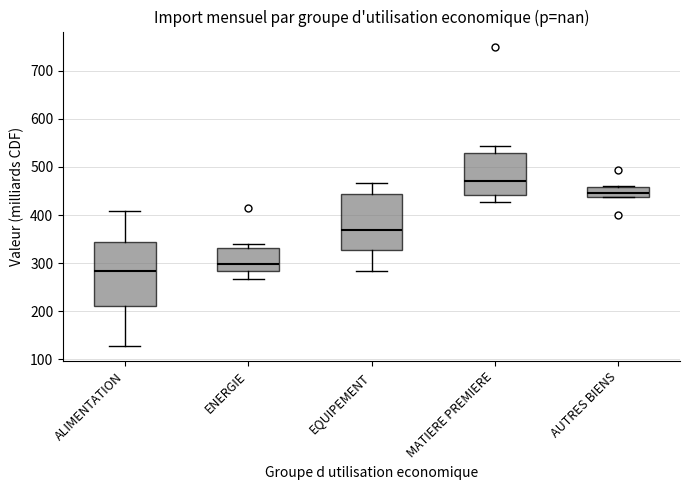

Where does the lower whisker of the box for EQUIPEMENT end on the y-axis? The values are not printed on the chart, so give them approximately, as read against the axis.

280